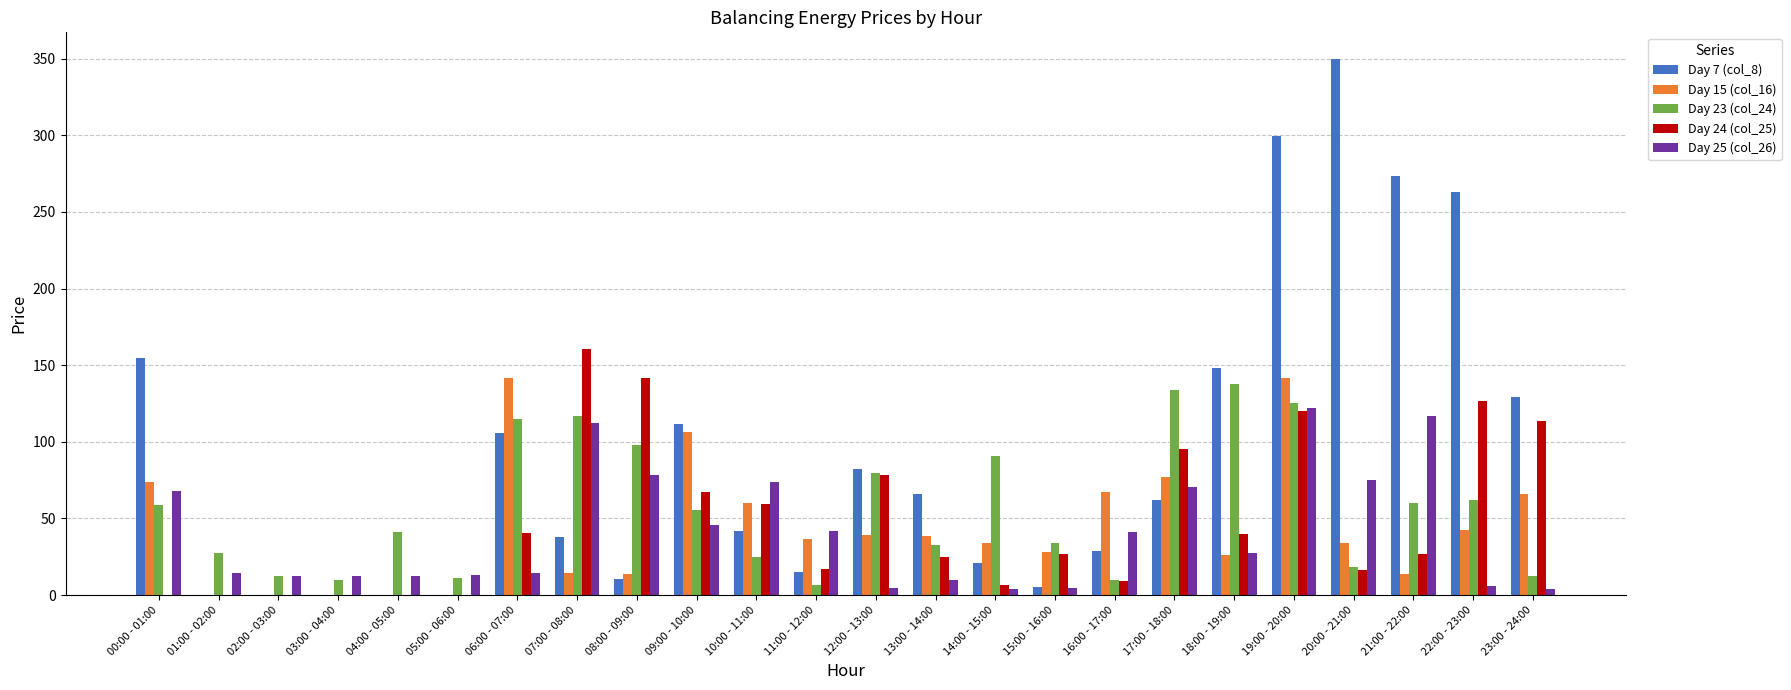

At which category is the sum across all series the highest?

19:00 - 20:00